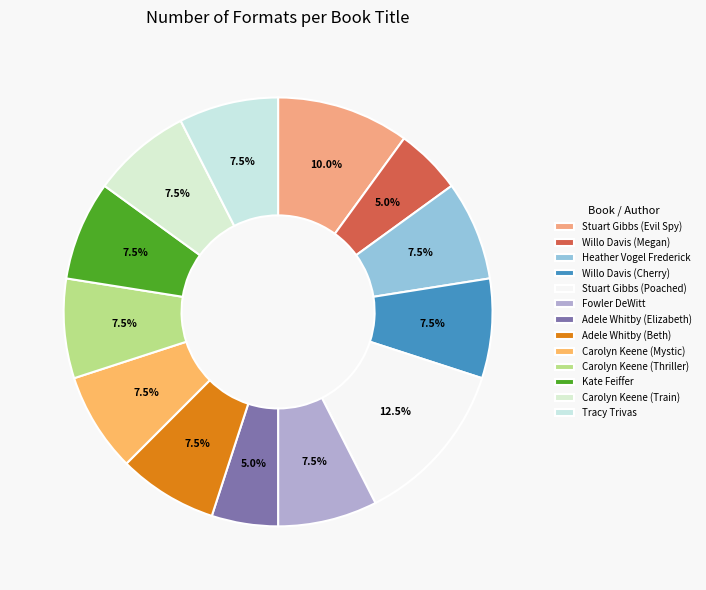

How many segments does this pie chart have?

13